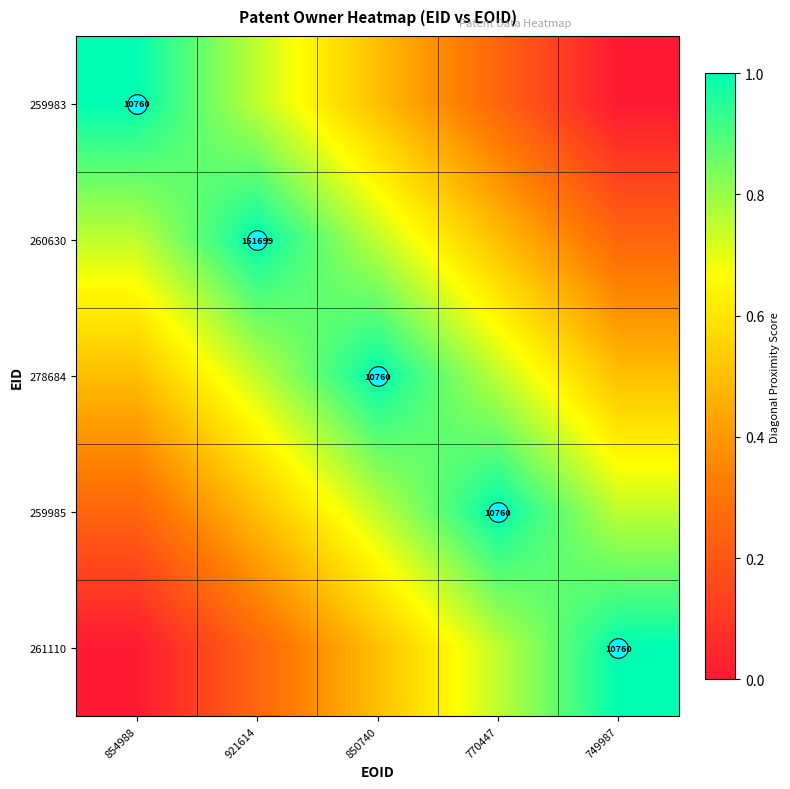

List the series in order of their peak value, lowest first.

259983, 260630, 278684, 259985, 261110